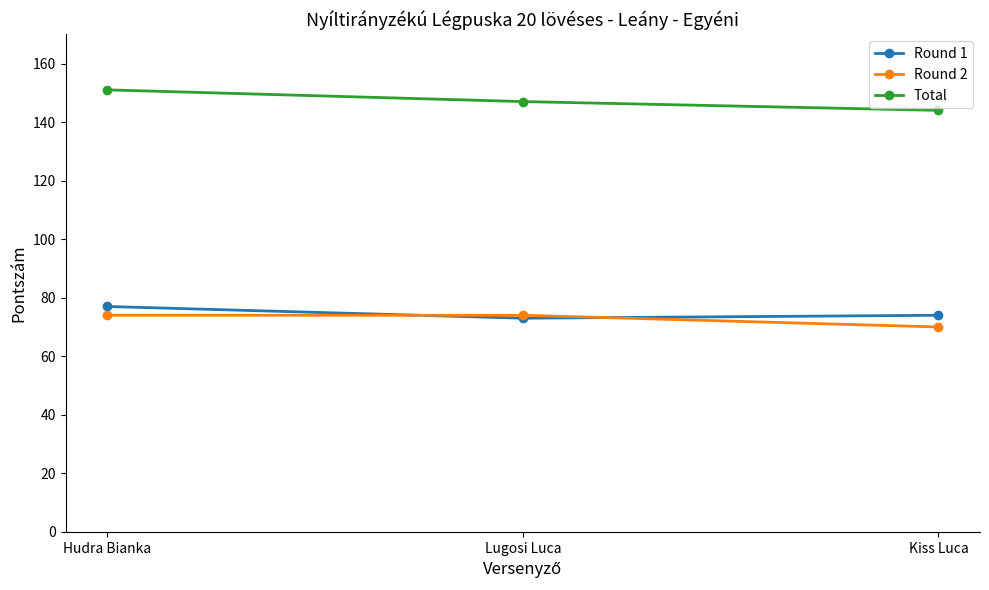

What is the label of the 1st point from the right?

Kiss Luca